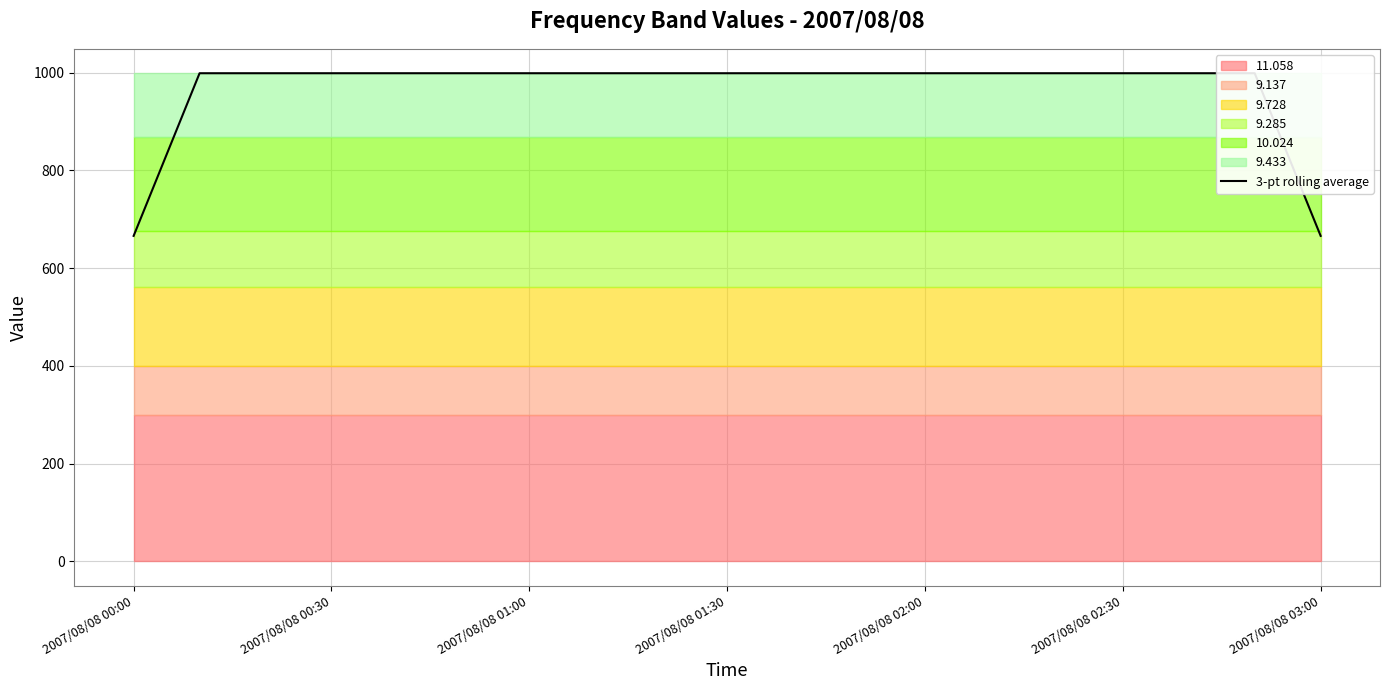

What is the sum of all values?

18315.0